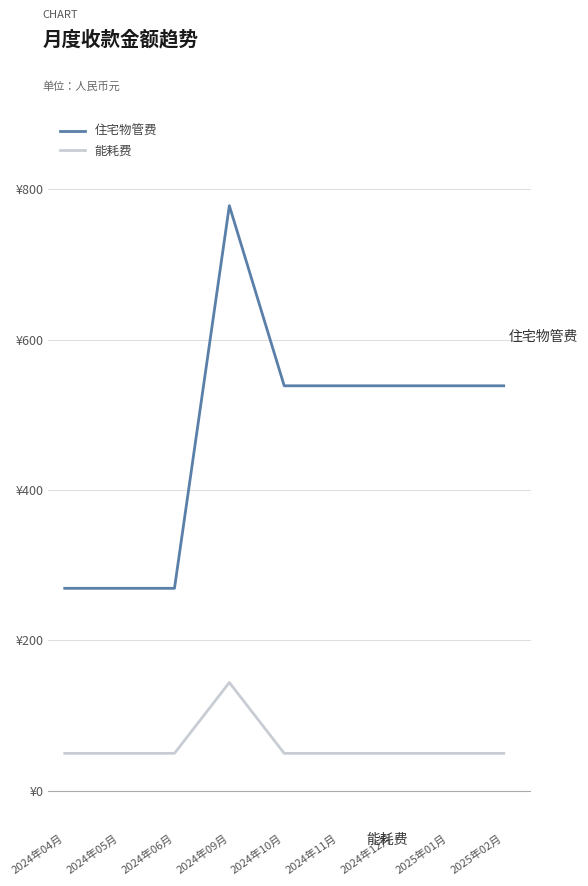

What are all the series names shown in the legend?

住宅物管费, 能耗费